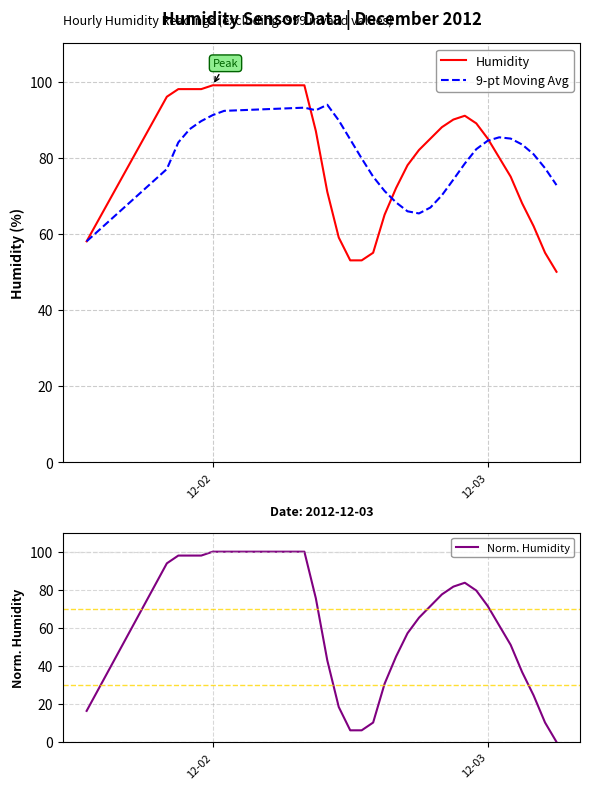

After their last crossing, which series has the higher values: 9-pt Moving Avg or Humidity?

9-pt Moving Avg